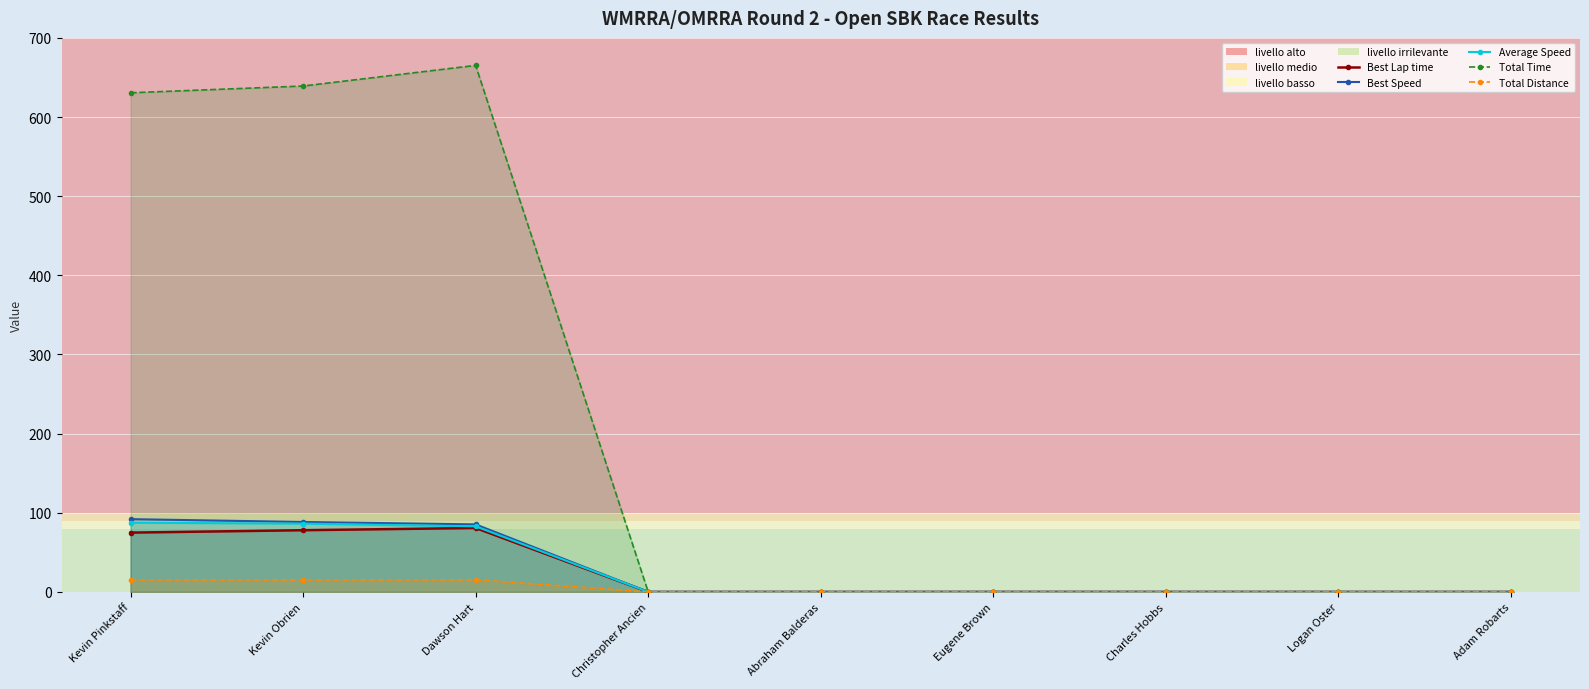

At how many categories does at least one series exceed 553?

3